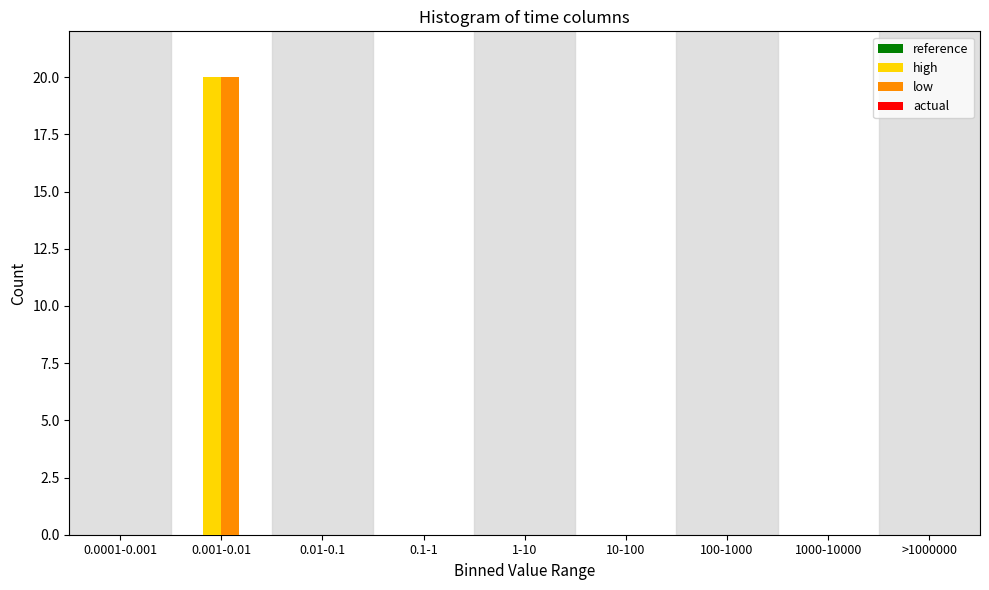

Reading left to right, transcribe all the data shown in this chart.

high: 0.0001-0.001=0	0.001-0.01=20	0.01-0.1=0	0.1-1=0	1-10=0	10-100=0	100-1000=0	1000-10000=0	>1000000=0
low: 0.0001-0.001=0	0.001-0.01=20	0.01-0.1=0	0.1-1=0	1-10=0	10-100=0	100-1000=0	1000-10000=0	>1000000=0